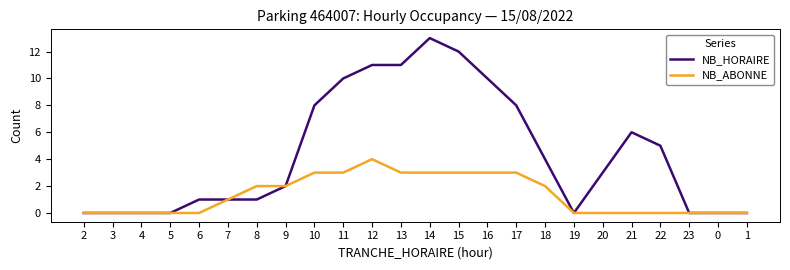

What is the total value across all series at 17?

11